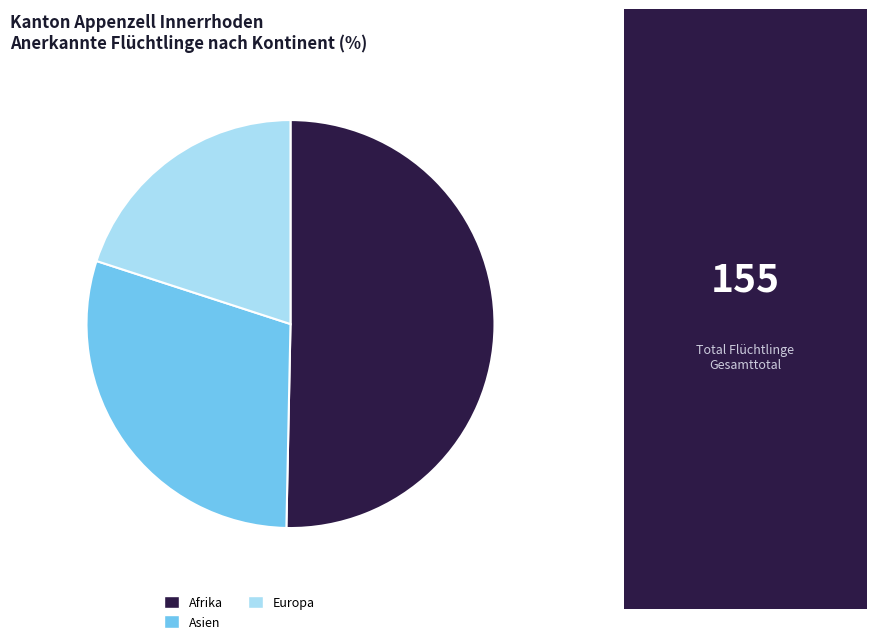

What is the ratio of the value at Europa to the value at Afrika?

0.4